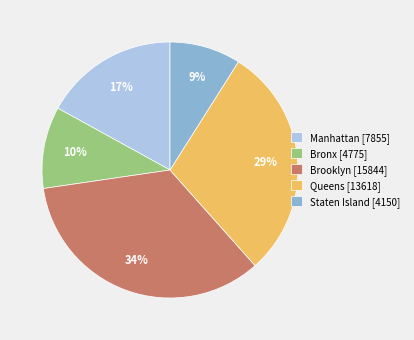

What percentage is the Manhattan slice, to the nearest percent?

17%